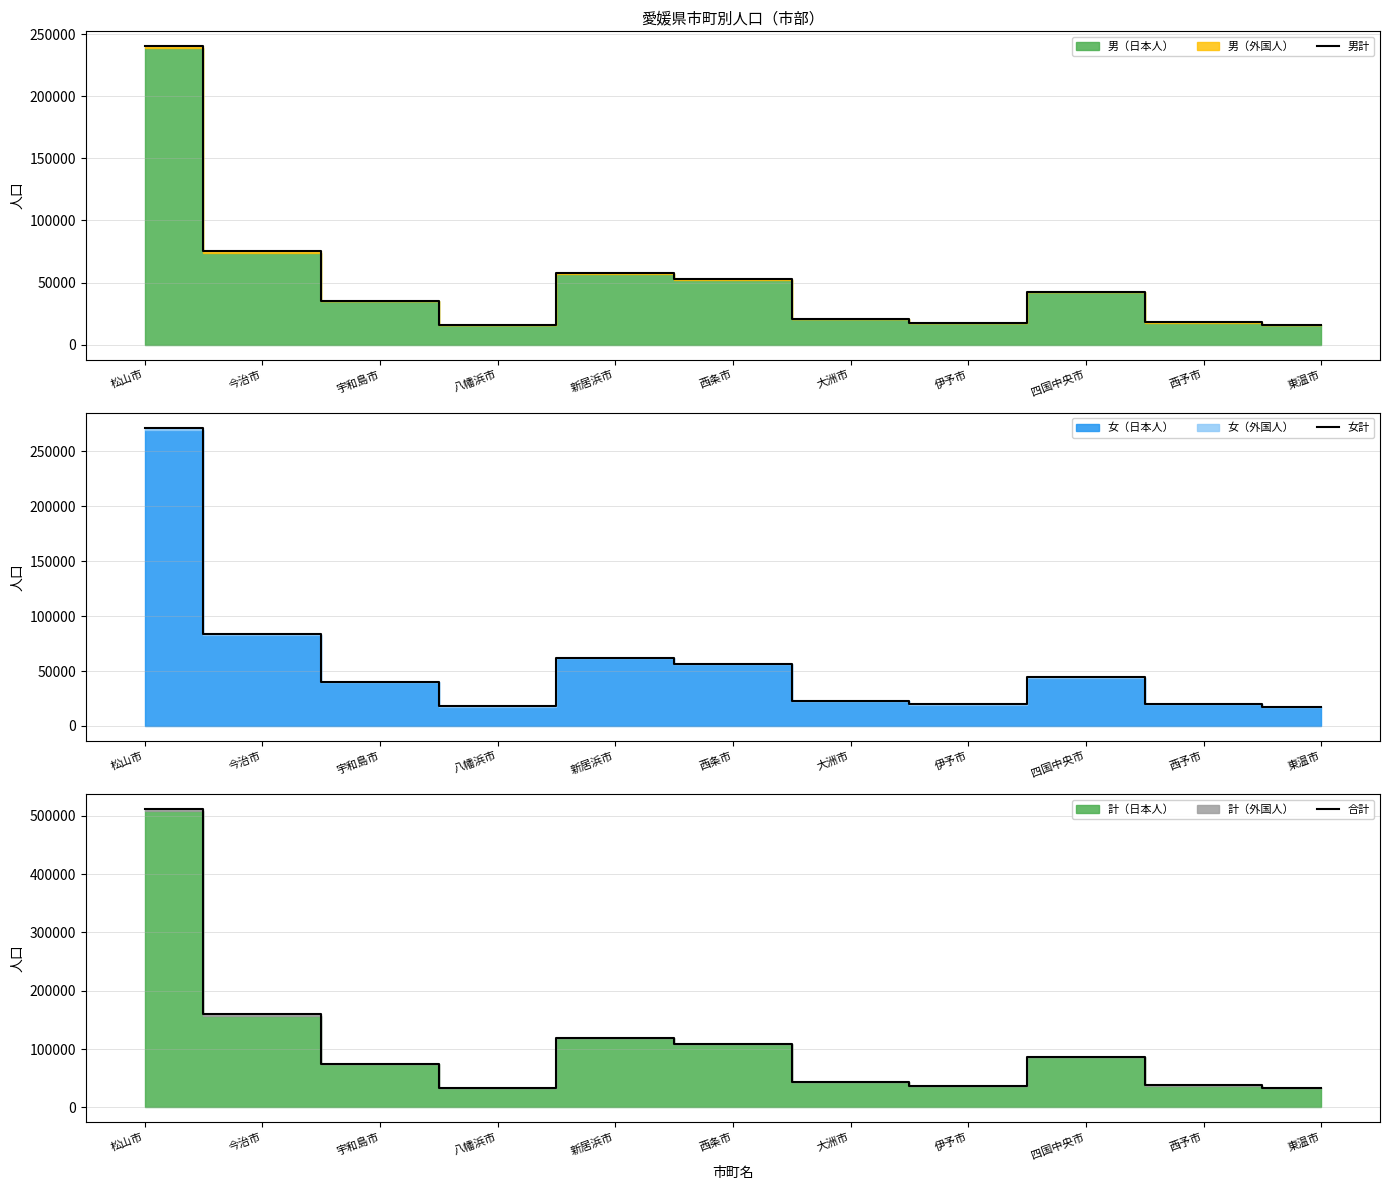

True or false: 合計 has a value of 29721 at 大洲市.

False